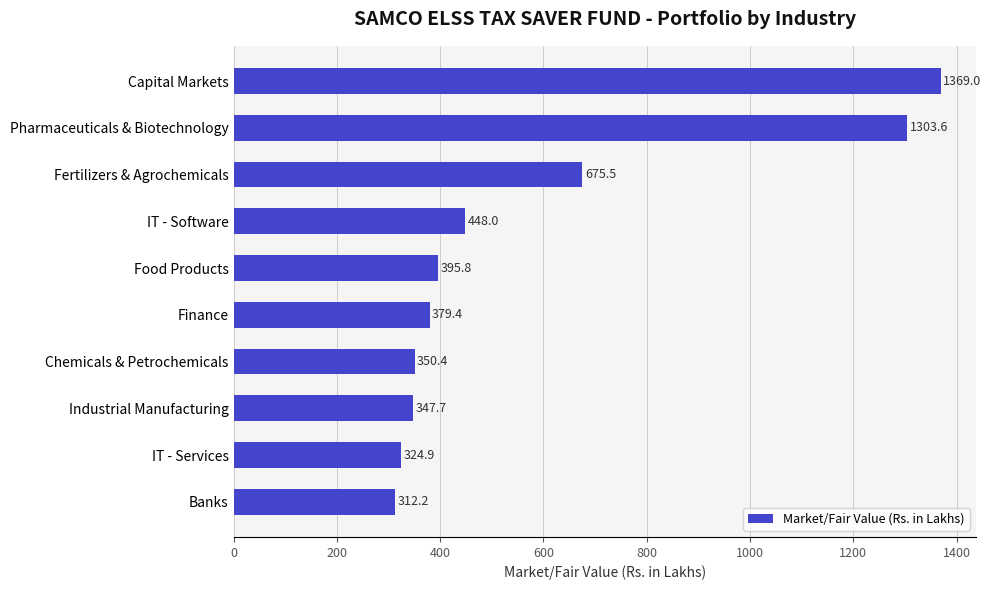

Between IT - Services and Banks, which is larger?

IT - Services